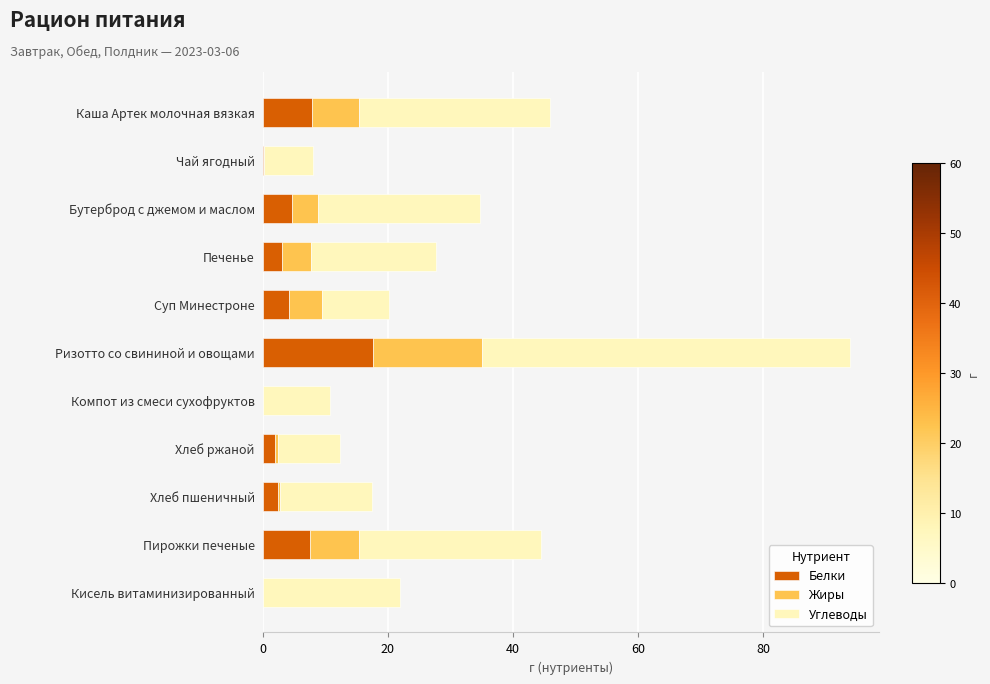

At which category is the sum across all series the highest?

Ризотто со свининой и овощами